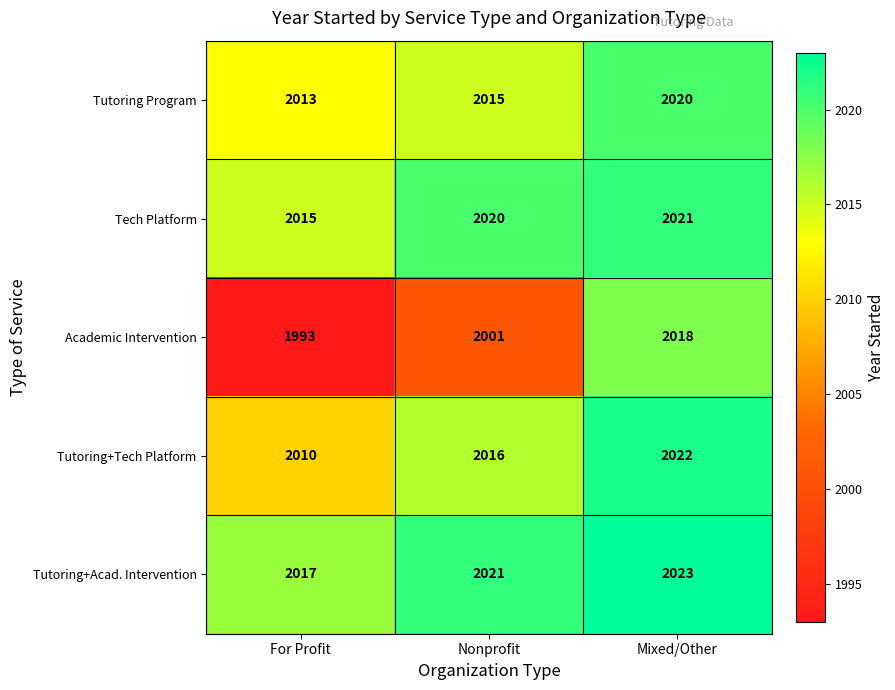

At Nonprofit, list the series in order from largest to smallest.

Tutoring+Acad. Intervention, Tech Platform, Tutoring+Tech Platform, Tutoring Program, Academic Intervention